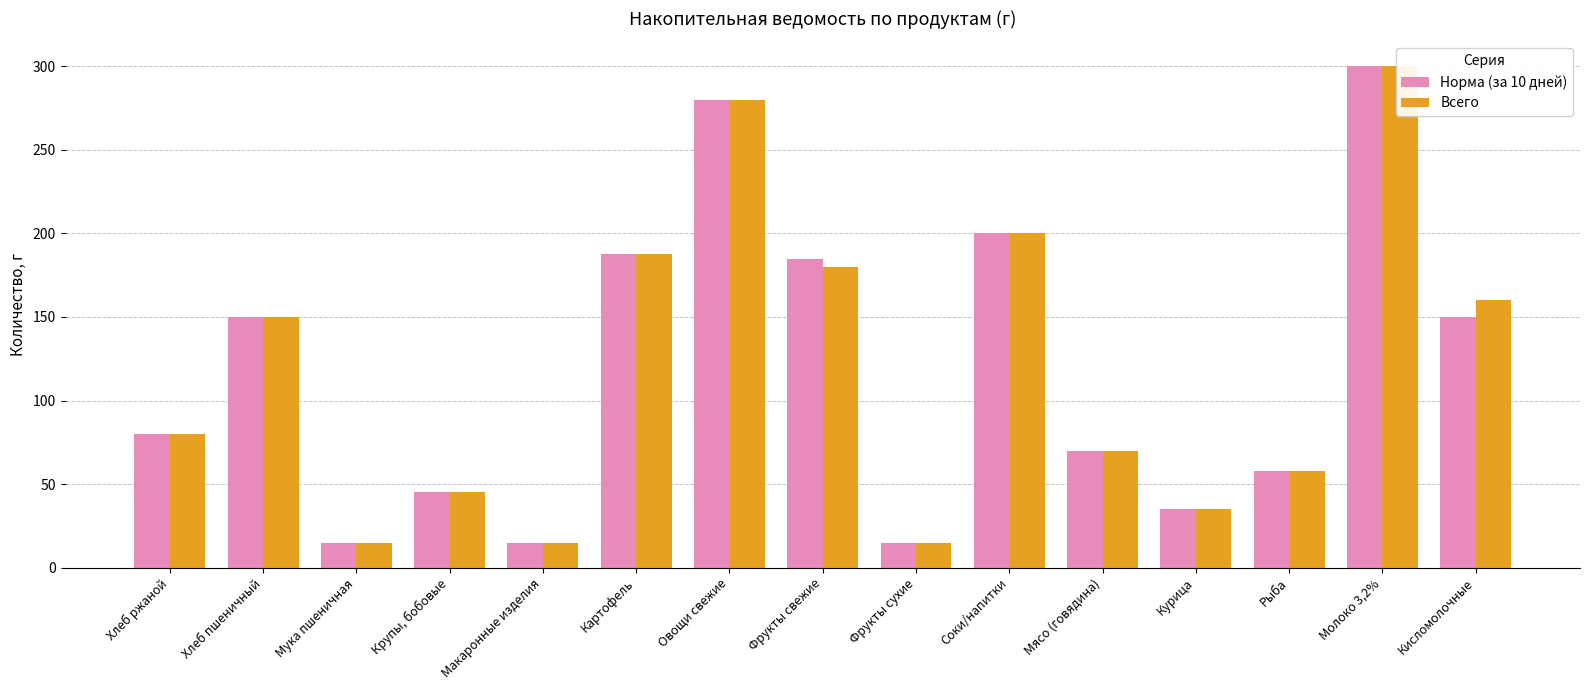

At how many categories does at least one series exceed 67?

9